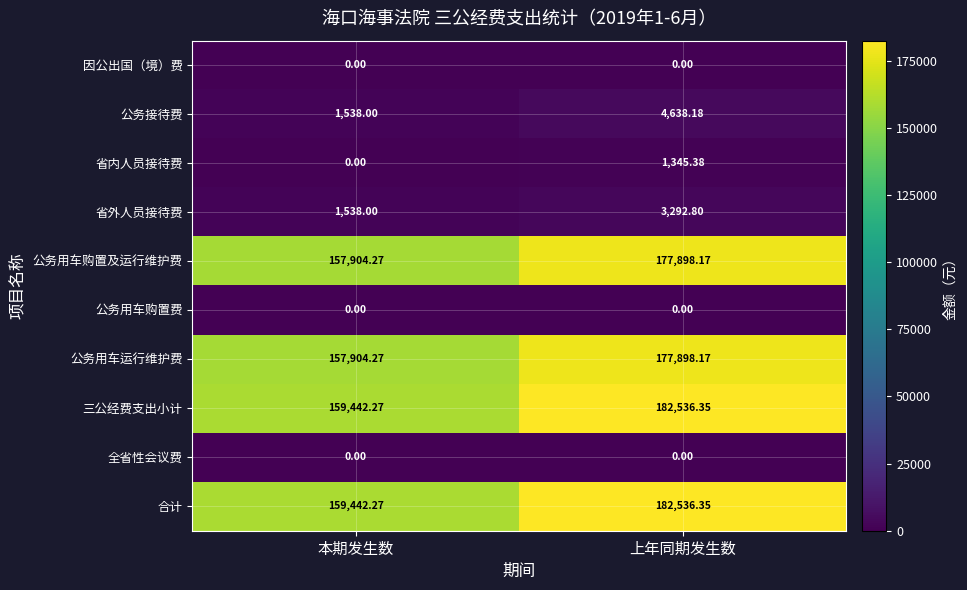

Where does the 省内人员接待费 series first go above 1345?

上年同期发生数